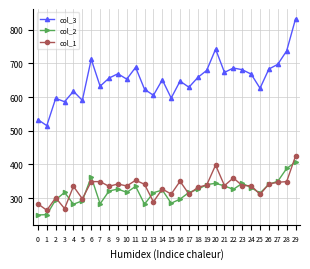

True or false: col_2 has more than 1 points higher than both neighbors.

True